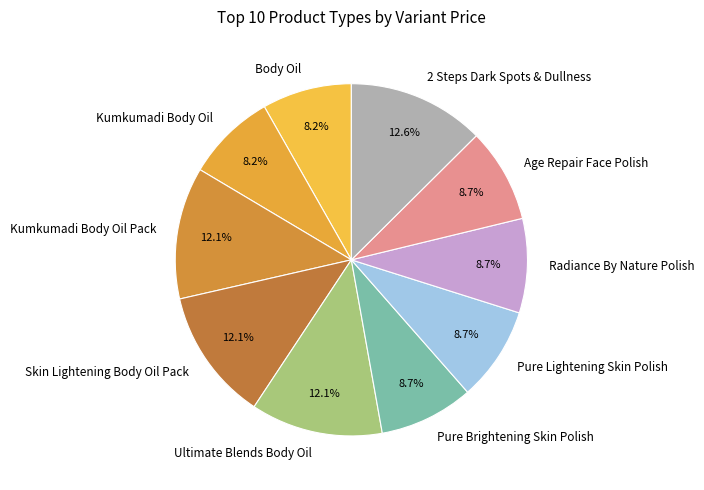

To the nearest percent, what is the difference between the Kumkumadi Body Oil Pack and Age Repair Face Polish slice percentages?

3%